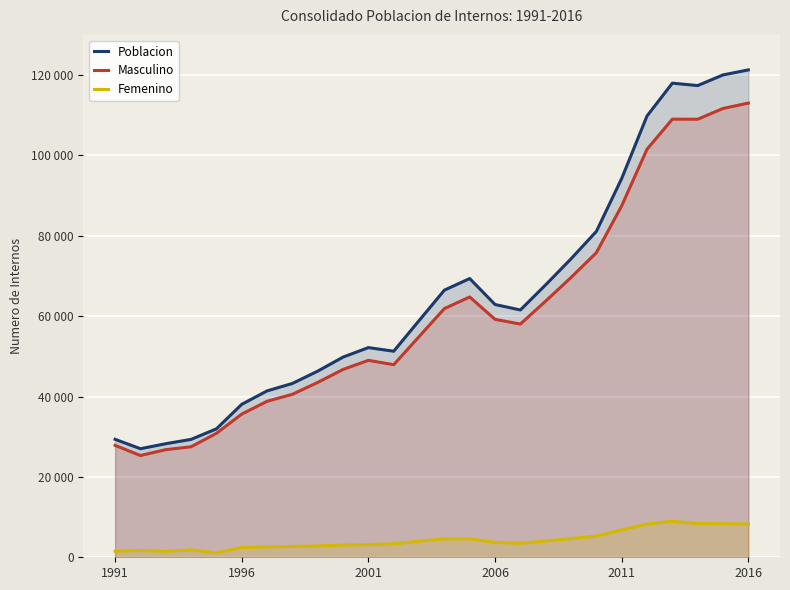

Is it true that Poblacion equals 19311.1 at 6?

False